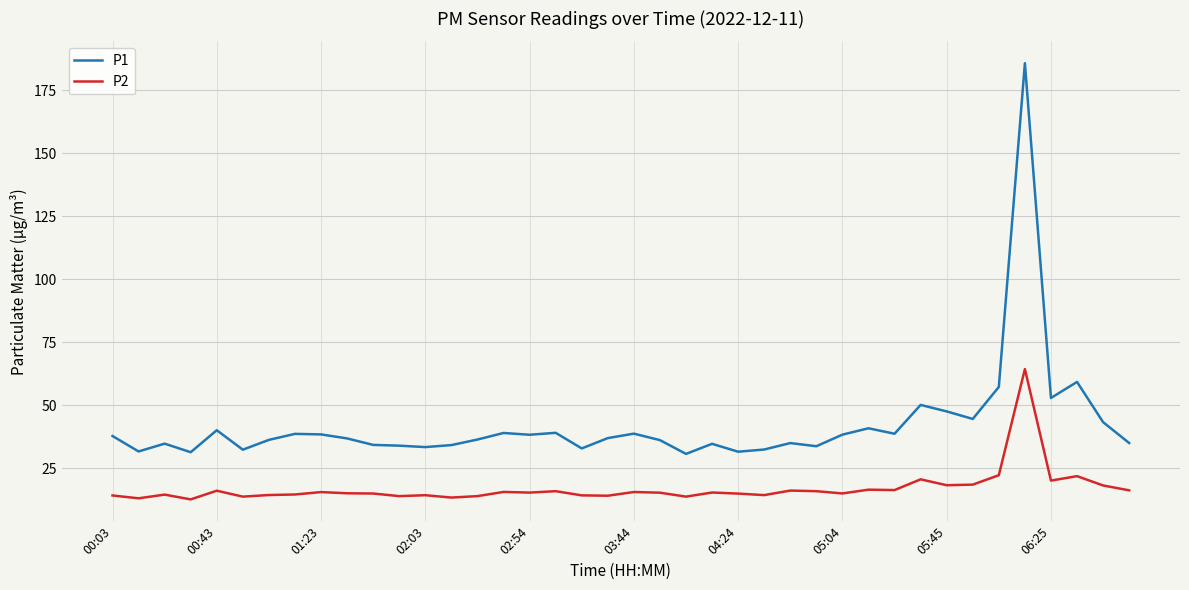

What is the smallest value displayed?

12.6